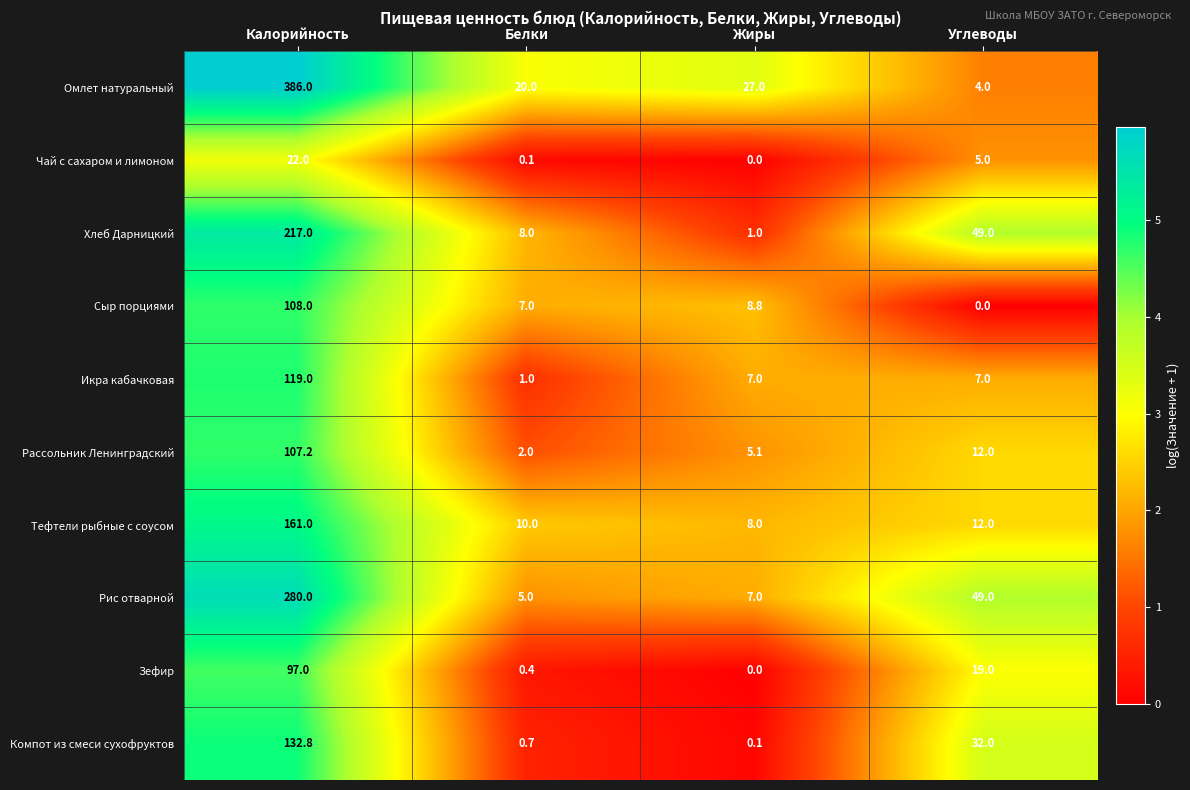

At which label is Компот из смеси сухофруктов closest to 66?

Углеводы